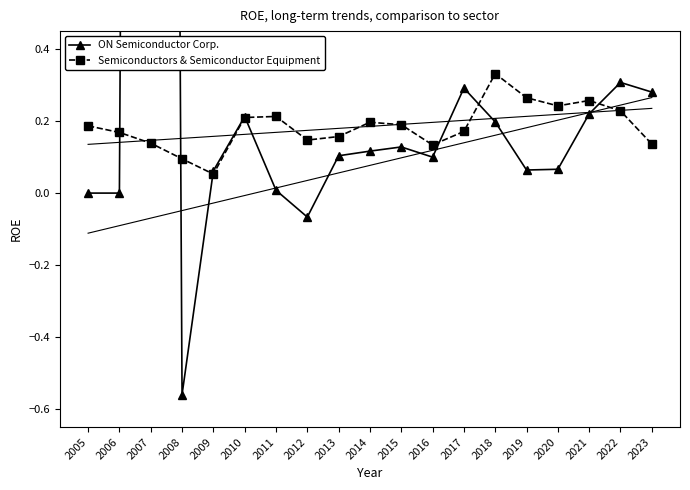

How many times do ON Semiconductor Corp. and Semiconductors & Semiconductor Equipment cross each other?

7